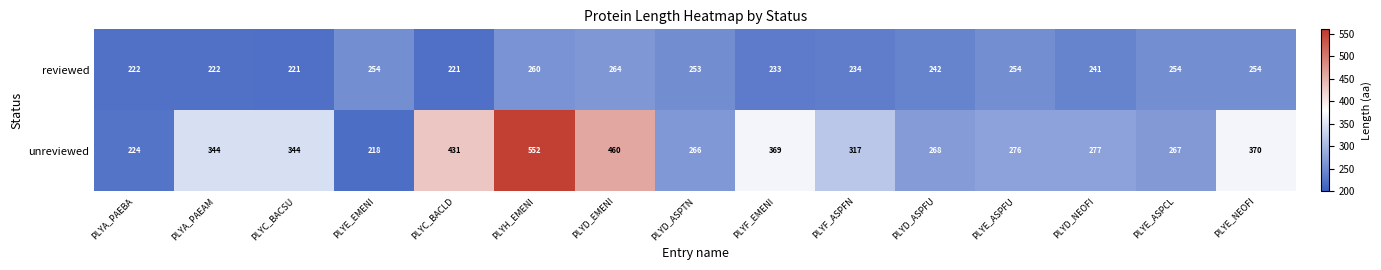

Count the number of data series in this chart.

2